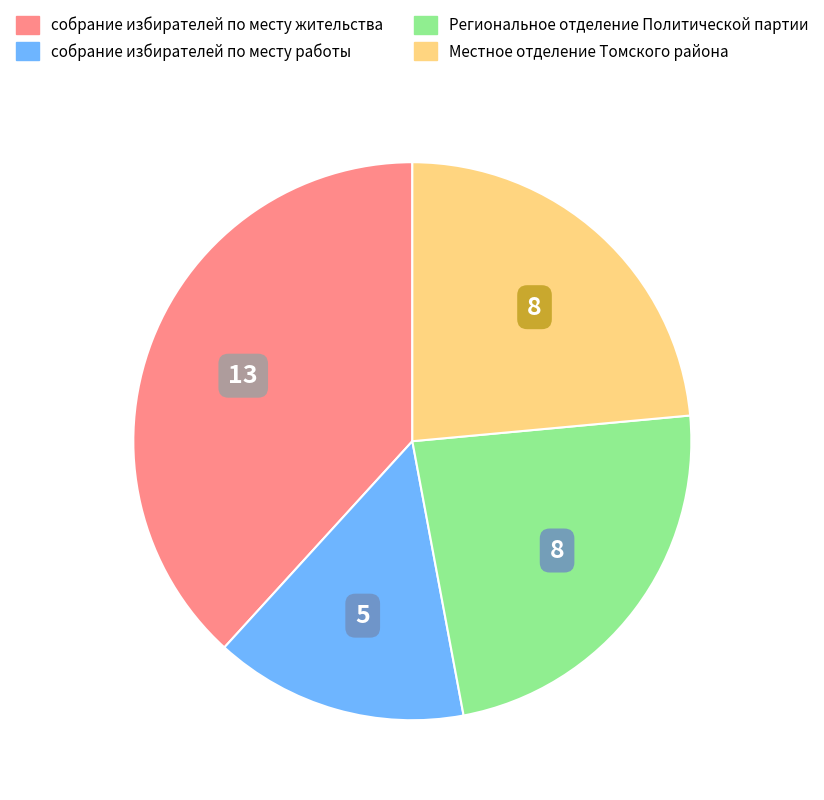

How many slices are in this pie chart?

4